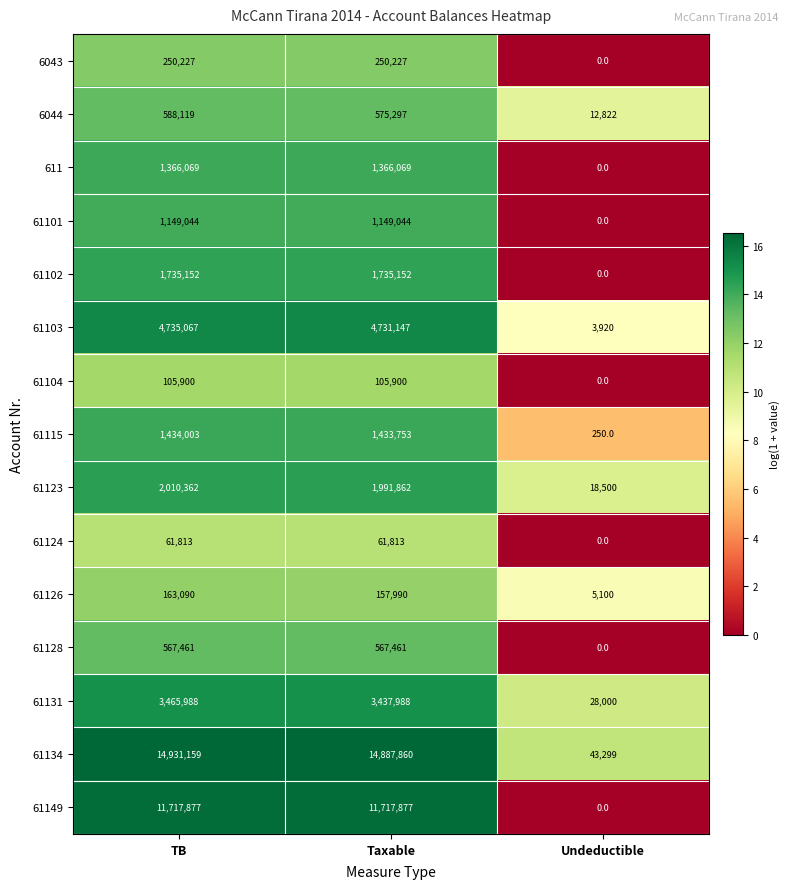

List the series in order of their peak value, highest first.

61134, 61149, 61103, 61131, 61123, 61102, 61115, 611, 61101, 6044, 61128, 6043, 61126, 61104, 61124